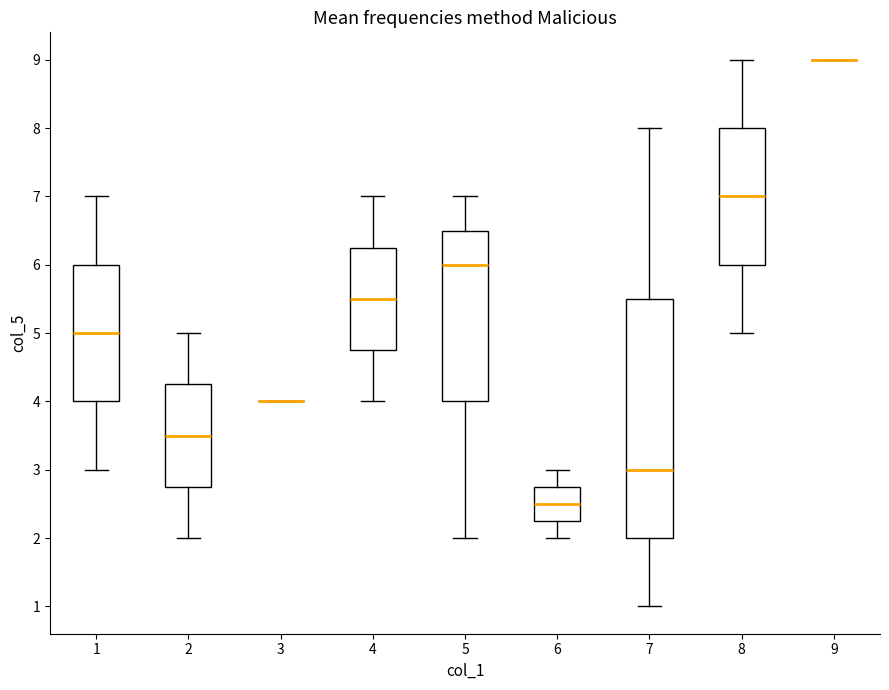

Reading left to right, read every box against the y-axis: the position of its median line, the range the box covers, and the ends of its whiskers. The values are not printed on the chart, so give them approximately, as read against the axis.

1: median 5.0, box 4.0 to 6.0, whiskers 3.0 to 7.0
2: median 3.5, box 2.8 to 4.3, whiskers 2.0 to 5.0
3: box collapsed to a line at 4.0, whiskers 4.0 to 4.0
4: median 5.5, box 4.8 to 6.3, whiskers 4.0 to 7.0
5: median 6.0, box 4.0 to 6.5, whiskers 2.0 to 7.0
6: median 2.5, box 2.3 to 2.8, whiskers 2.0 to 3.0
7: median 3.0, box 2.0 to 5.5, whiskers 1.0 to 8.0
8: median 7.0, box 6.0 to 8.0, whiskers 5.0 to 9.0
9: box collapsed to a line at 9.0, whiskers 9.0 to 9.0